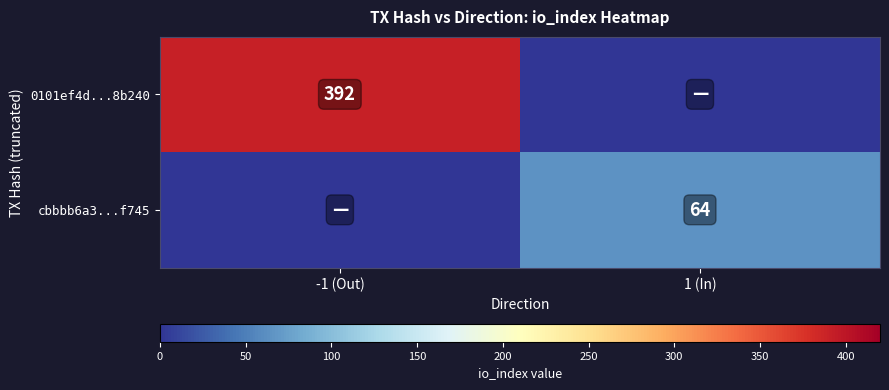

Which category has the highest value across all series?

-1 (Out)